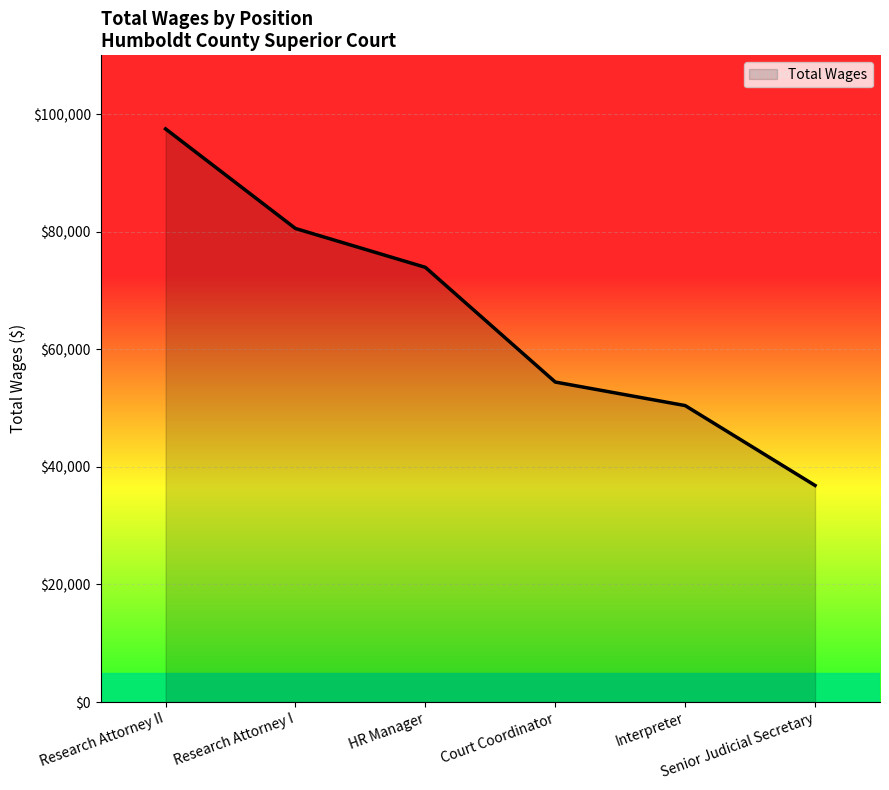

How many values are below 73939?

3